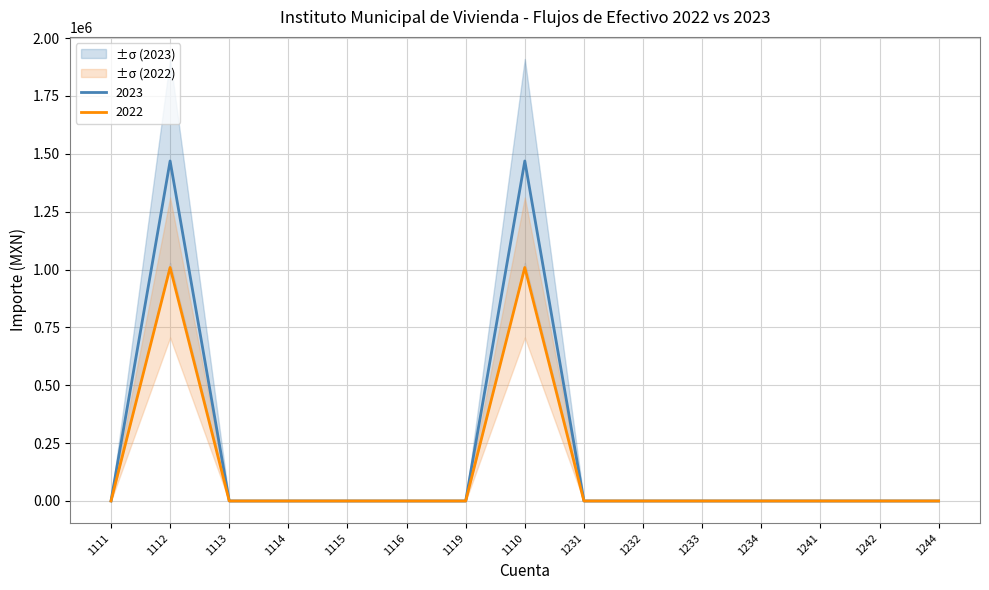

What is the label of the 8th point from the left?

1110